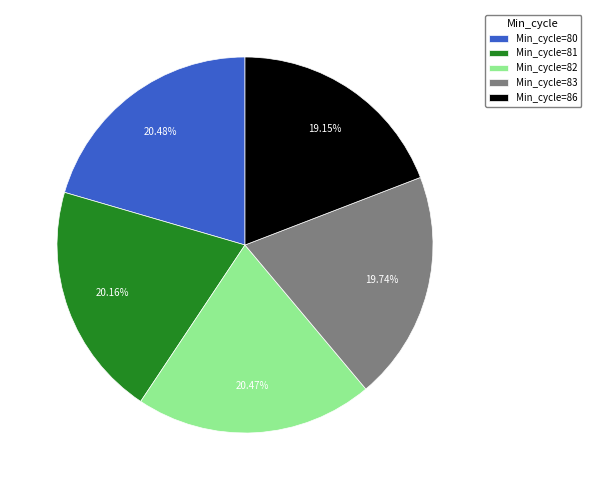

Approximately how many times larger is the value at Min_cycle=83 compared to Min_cycle=80?

1.0